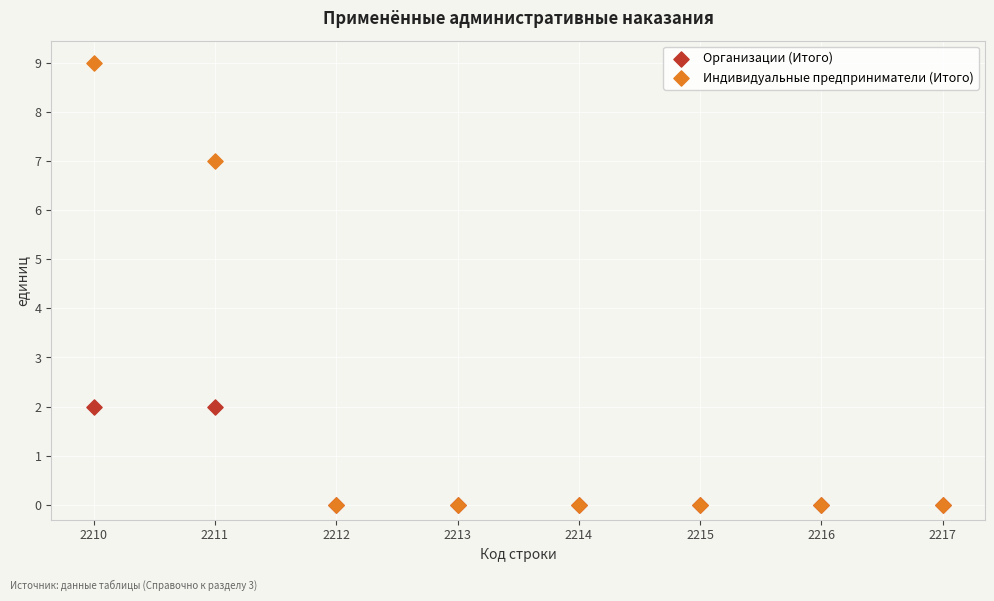

What are all the series names shown in the legend?

Организации (Итого), Индивидуальные предприниматели (Итого)